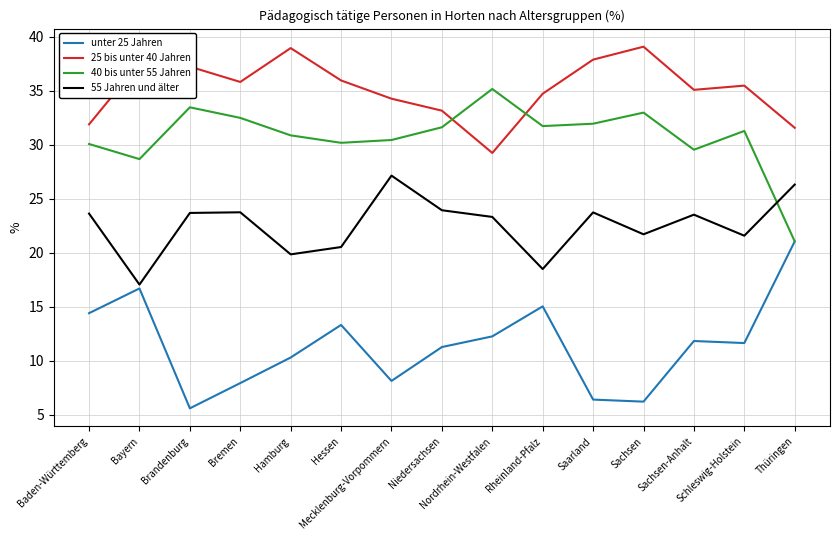

What position from the right is Saarland?

5